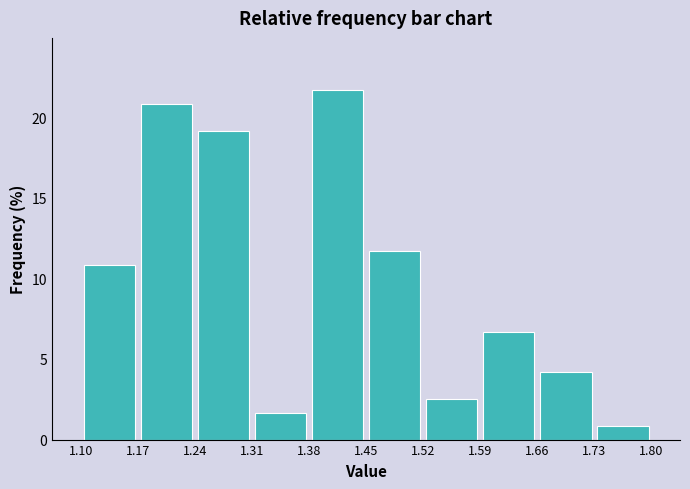

Reading left to right, transcribe this chart: for each bar, give the range it covers on the x-axis and its height. The values are not printed on the chart, so give them approximately, as read against the axis.

1.10 to 1.17: 11.0
1.17 to 1.24: 21.0
1.24 to 1.31: 19.0
1.31 to 1.38: 1.5
1.38 to 1.45: 21.5
1.45 to 1.52: 11.5
1.52 to 1.59: 2.5
1.59 to 1.66: 6.5
1.66 to 1.73: 4.0
1.73 to 1.80: 1.0